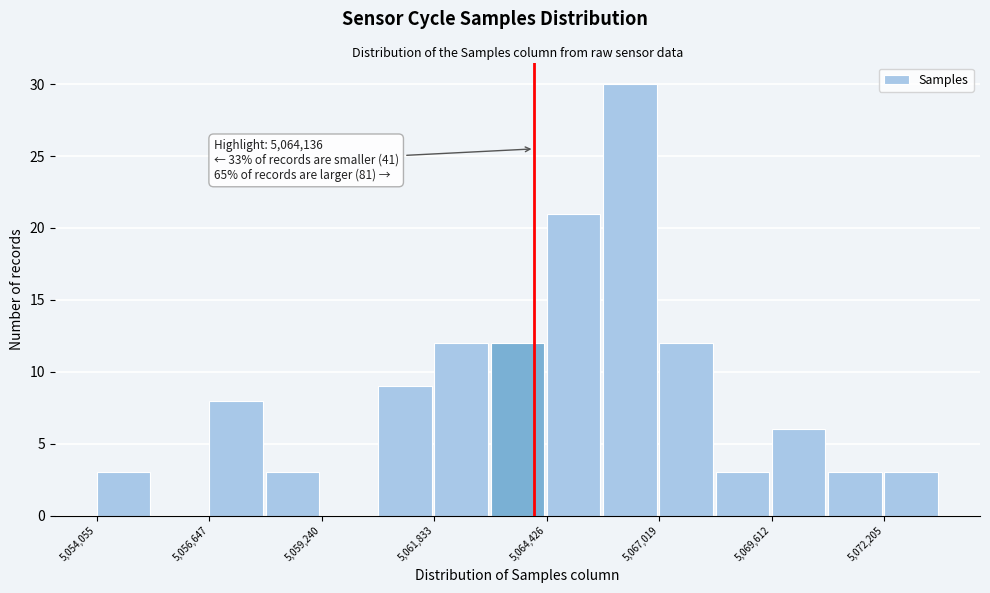

Read against the x-axis, roughly where is the centre of the tallest bar?

5066500